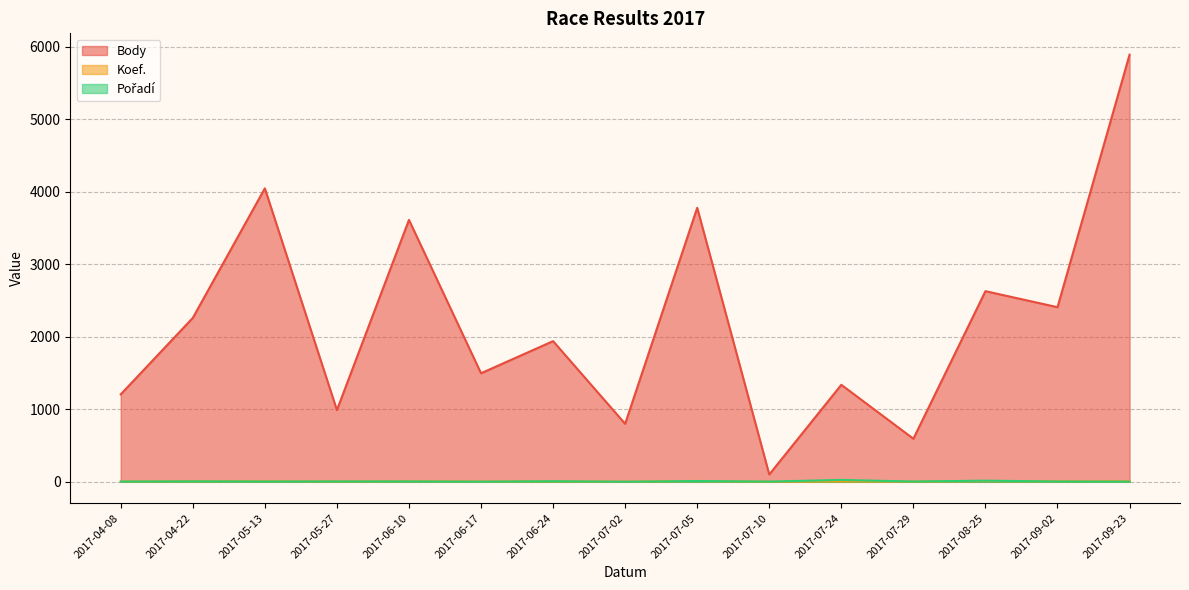

What are all the series names shown in the legend?

Body, Koef., Pořadí